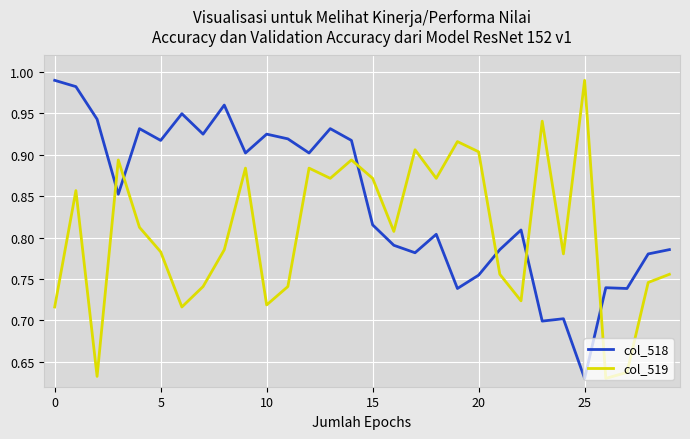

Which series ends up on top after the final intersection of col_519 and col_518?

col_518